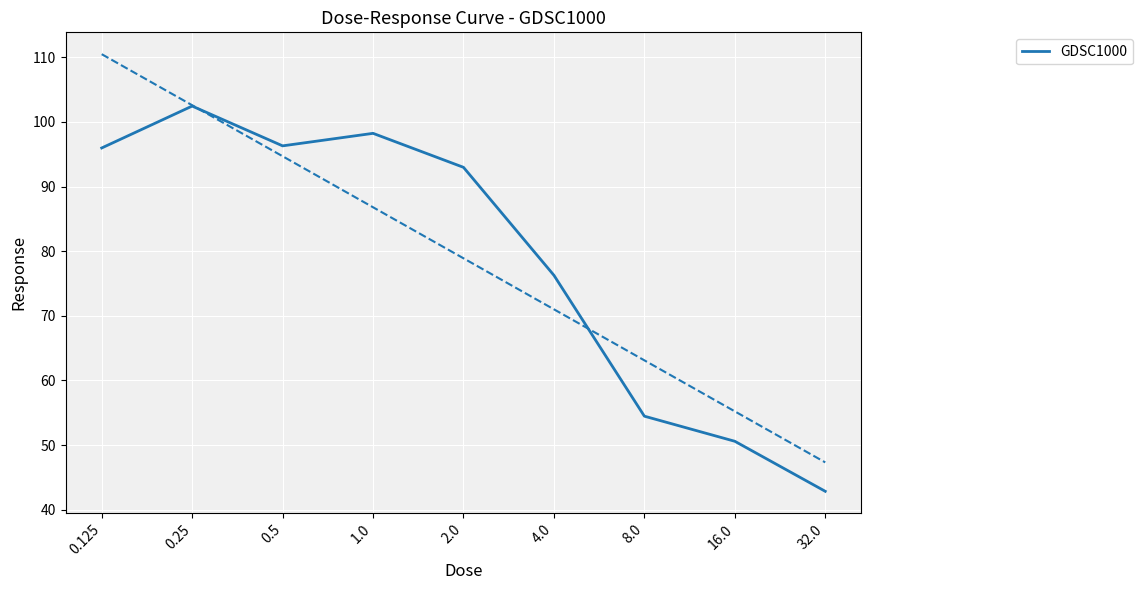

Which category has the lowest value across all series?

32.0